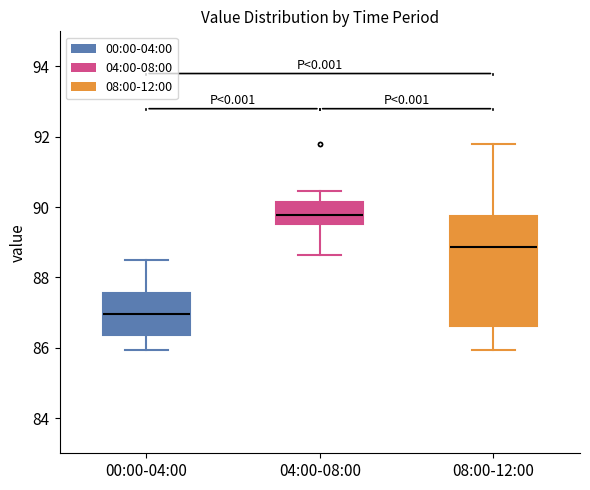

Reading left to right, transcribe this box plot: for each box, give where its median line is, the range the box spans, and where its two whiskers end, as read against the y-axis. The values are not printed on the chart, so give them approximately, as read against the axis.

00:00-04:00: median 87.0, box 86.4 to 87.6, whiskers 86.0 to 88.4
04:00-08:00: median 89.8, box 89.6 to 90.2, whiskers 88.6 to 90.4
08:00-12:00: median 88.8, box 86.6 to 89.8, whiskers 86.0 to 91.8